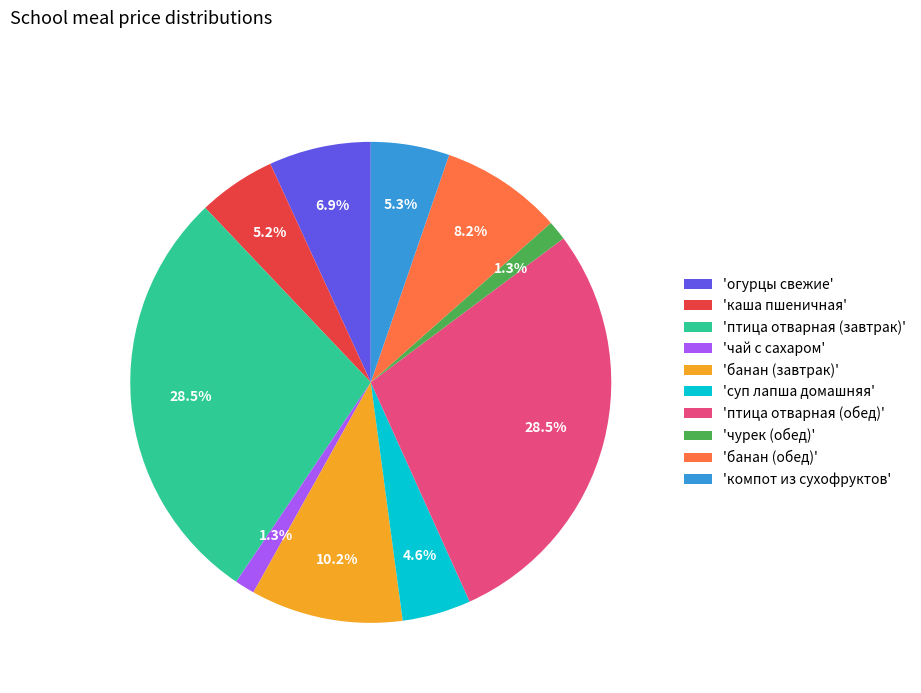

Combined, what portion of the pie is 'огурцы свежие' and 'банан (завтрак)'?

17.1%